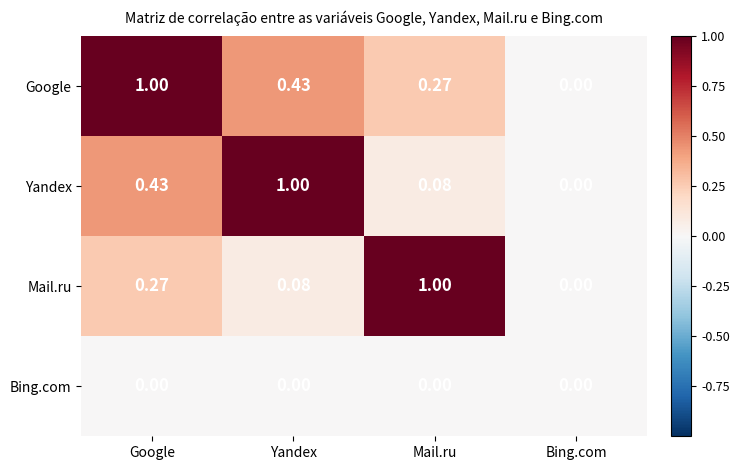

At which category is the sum across all series the highest?

Google